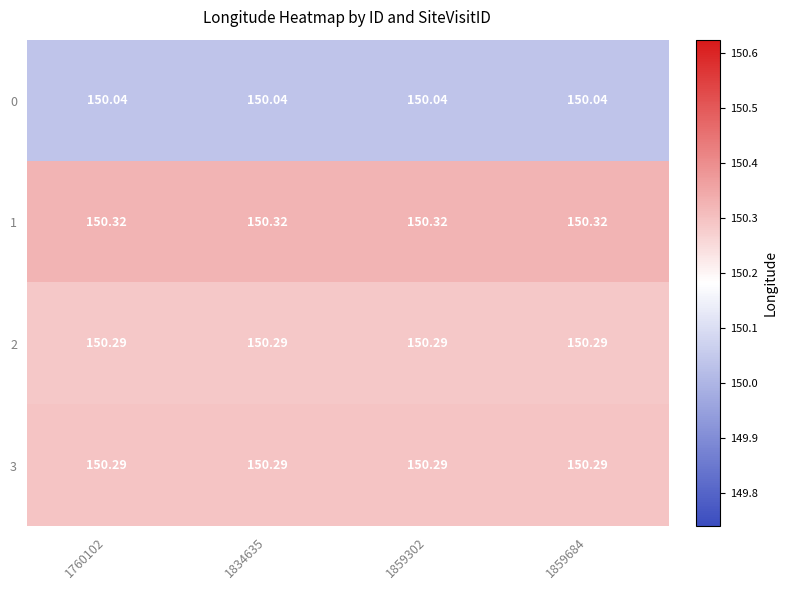

Is the value of 1 at 1859302 greater than the value of 3 at 1859684?

Yes